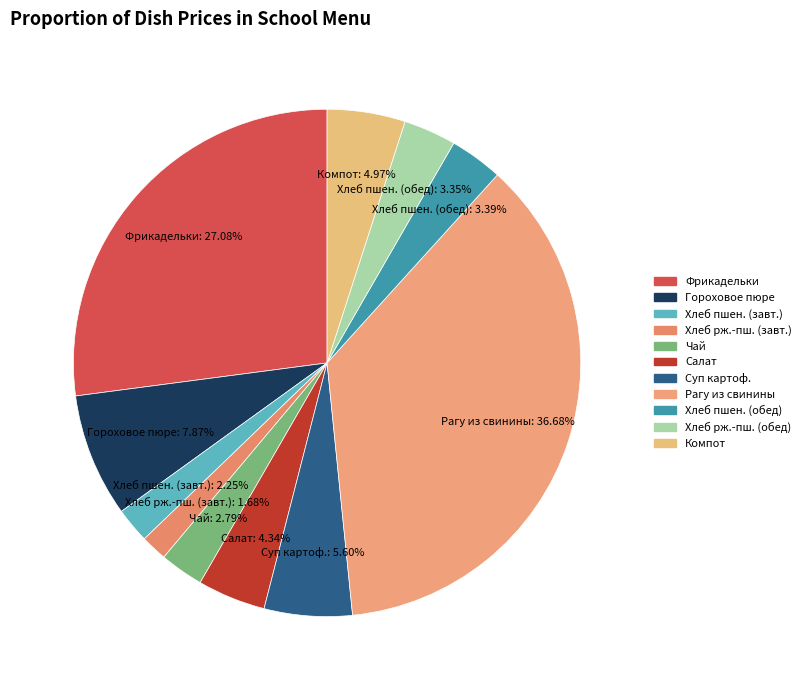

How many segments does this pie chart have?

11